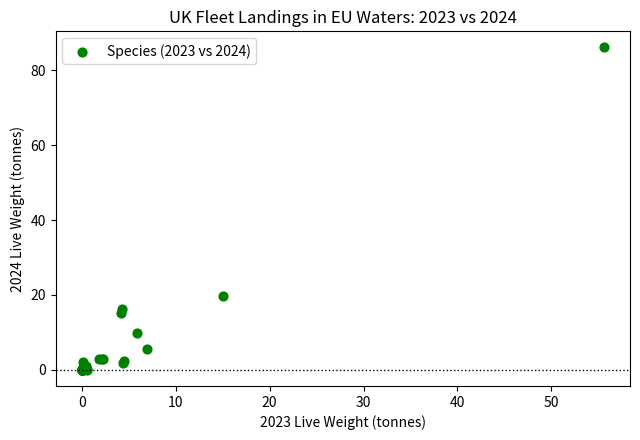

What Y value in the scatter plot is closest to 43?

19.7